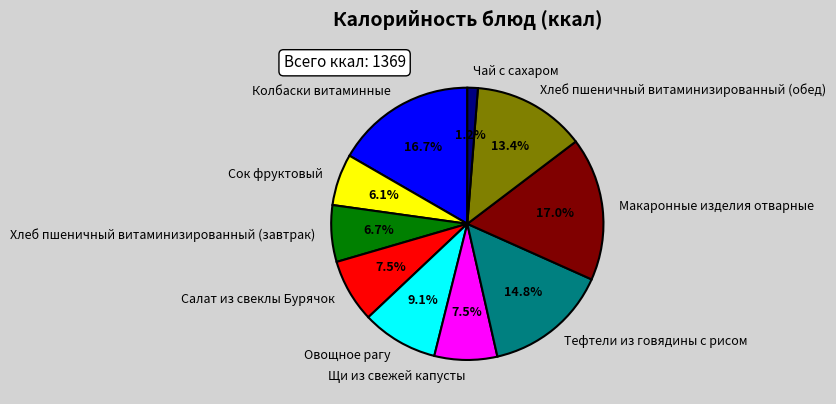

Combined, do Овощное рагу and Щи из свежей капусты account for over 50%?

No